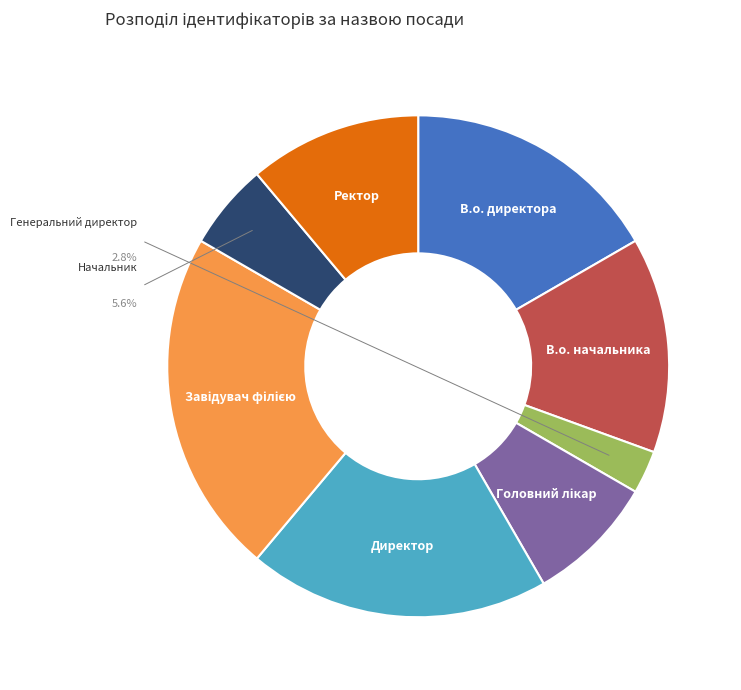

To the nearest percent, what is the average slice percentage?

12%